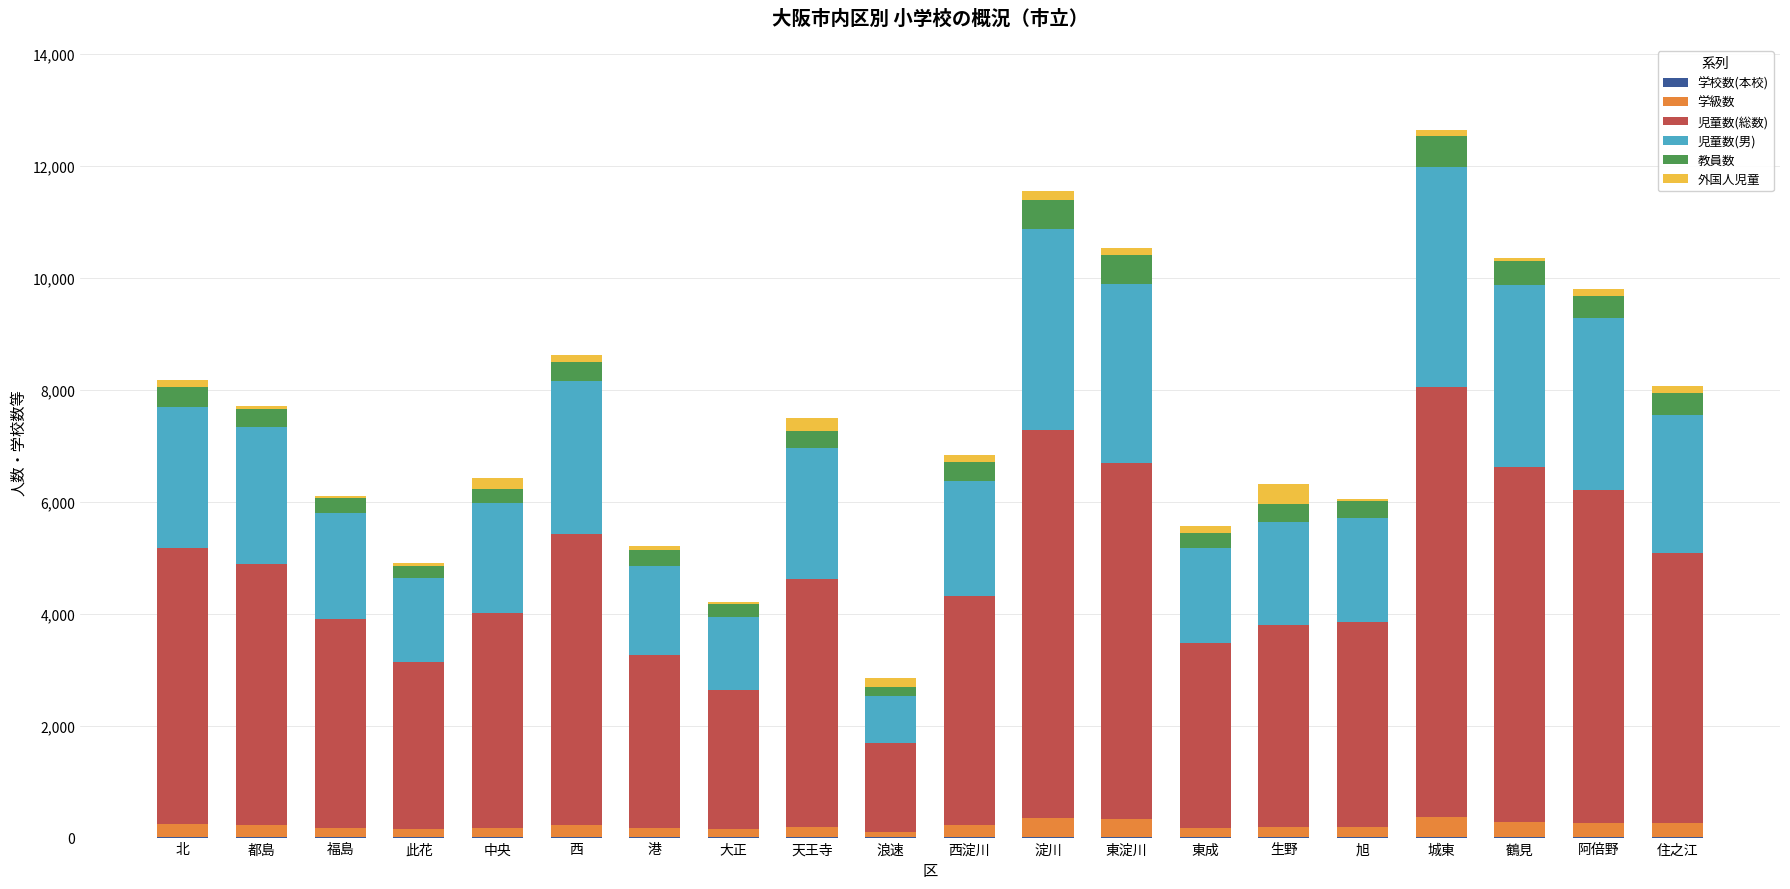

Are the bars grouped side by side (vs. stacked)?

No